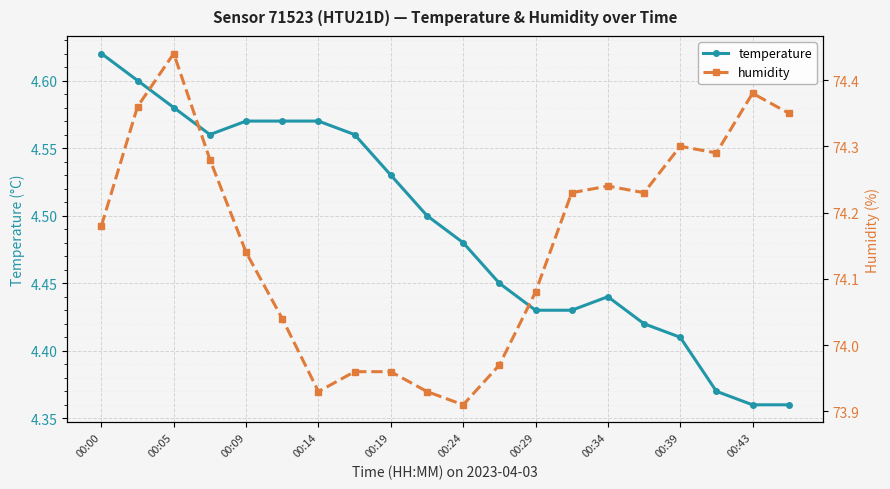

How many temperature values are between 4 and 5?

20